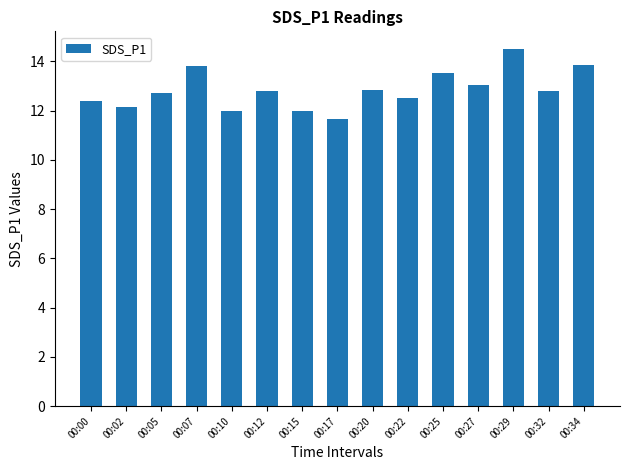

Reading left to right, what are all the values shown in this chart?

12.4	12.2	12.7	13.8	12.0	12.8	12.0	11.7	12.8	12.5	13.5	13.0	14.5	12.8	13.9